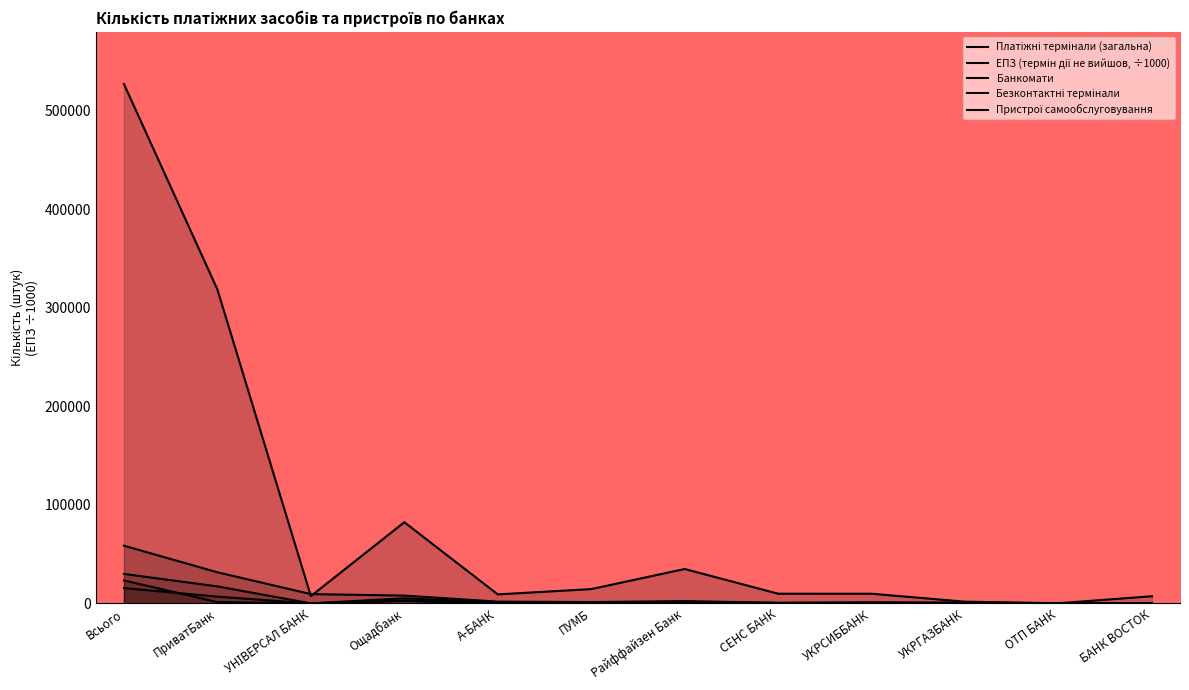

Reading right to left, transcribe all the data shown in this chart.

Платіжні термінали (загальна): 7275.0	166.0	1727.0	9814.0	9832.0	34936.0	14529.0	9153.0	82423.0	7372.0	318593.0	527184.0
ЕПЗ (термін дії не вийшов): 305.1	398.6	499.0	874.7	573.5	2341.2	1368.7	1792.0	7932.3	9452.2	31586.3	58577.7
Банкомати: 81.0	172.0	653.0	692.0	435.0	1407.0	501.0	33.0	2751.0	18.0	6841.0	15597.0
Безконтактні банківські термінали: 76.0	155.0	367.0	272.0	136.0	336.0	387.0	198.0	2763.0	53.0	1345.0	23306.0
Пристрої самообслуговування (загальна): 81.0	172.0	653.0	725.0	435.0	1407.0	679.0	1105.0	5172.0	18.0	17259.0	29935.0